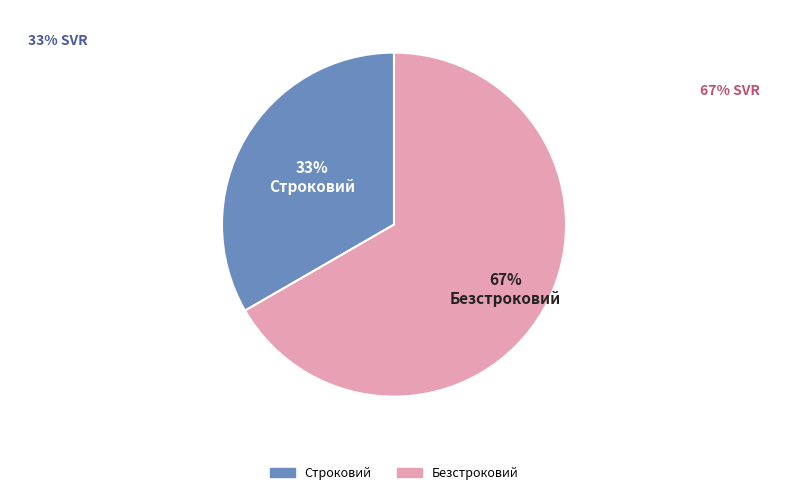

To the nearest percent, what percentage of the pie is Строковий?

33%